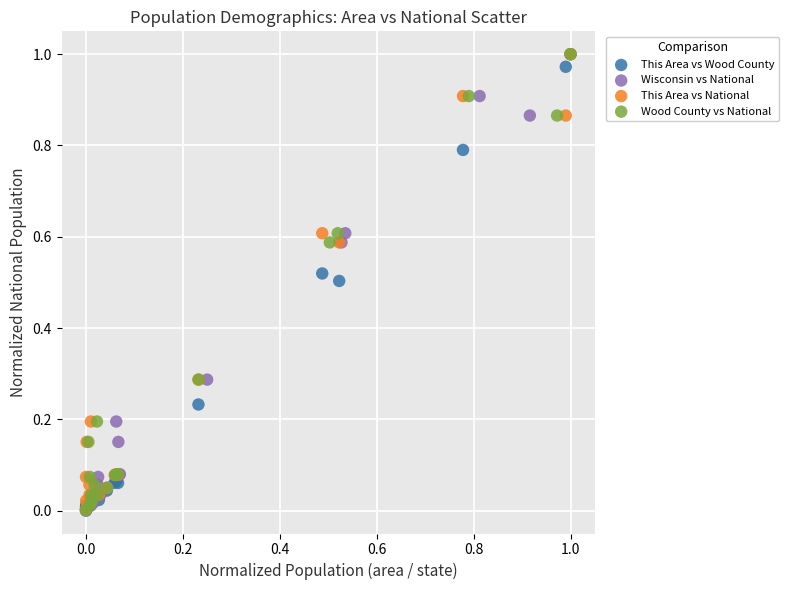

Which series has the widest spread of Y values?

This Area vs Wood County